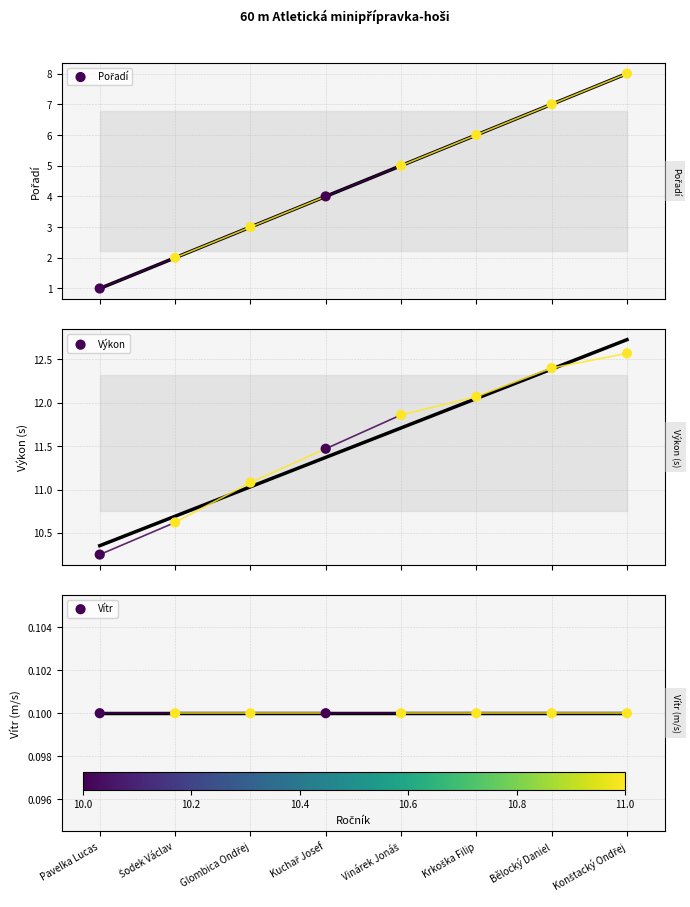

At how many categories does at least one series exceed 6?

8